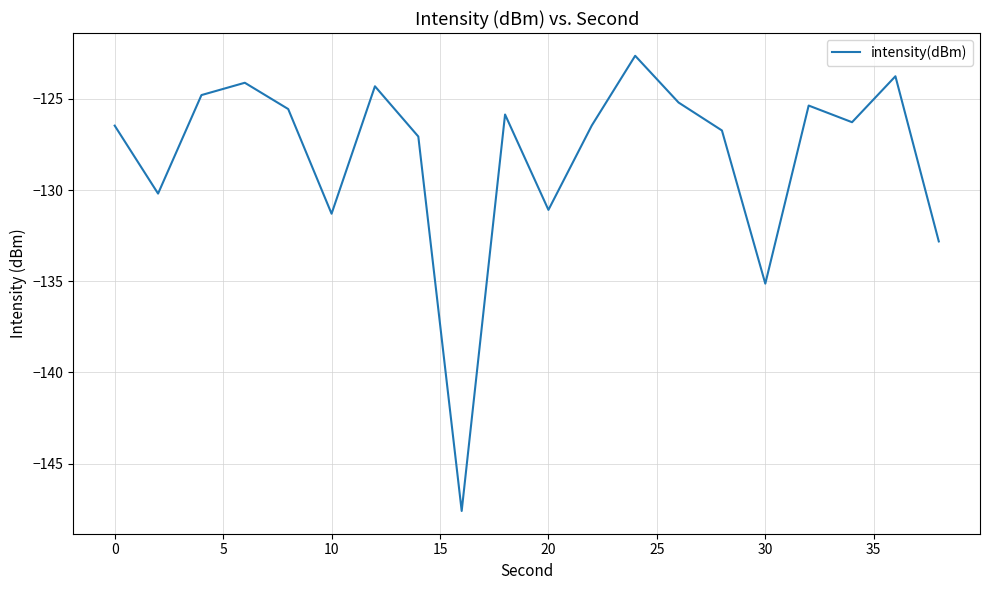

What is the smallest value displayed?

-147.6